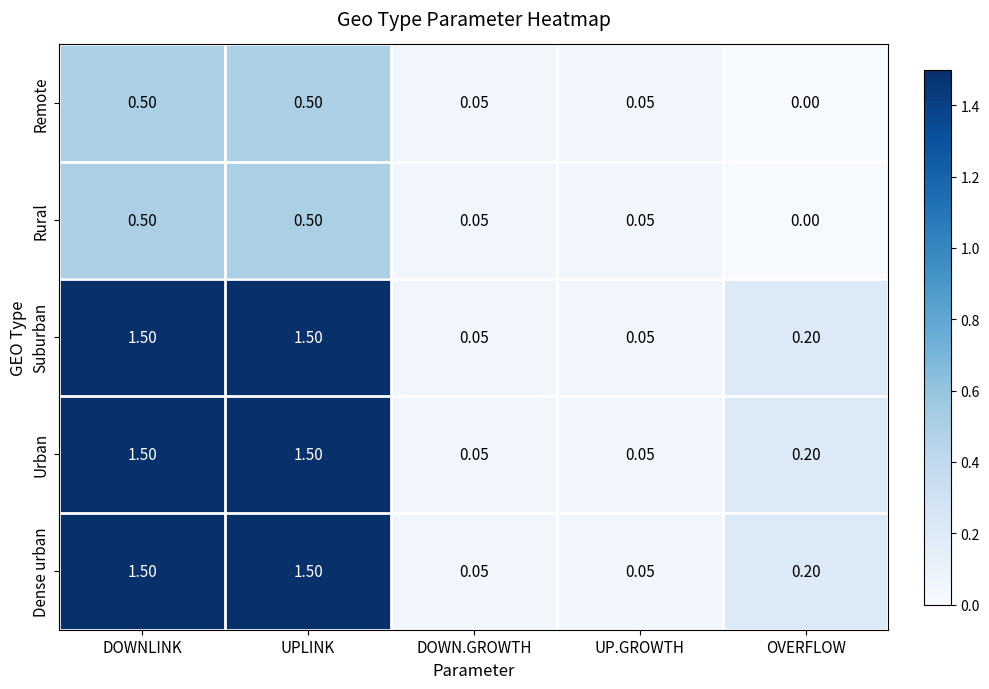

Is the value of Remote at DOWNLINK greater than the value of Dense urban at UP.GROWTH?

Yes